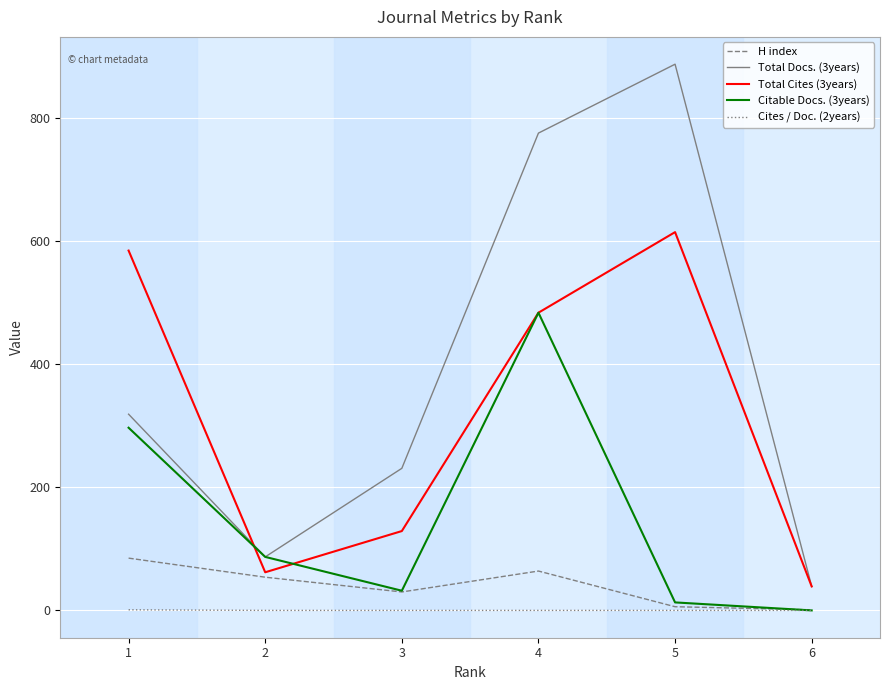

Does the chart have visible grid lines?

Yes